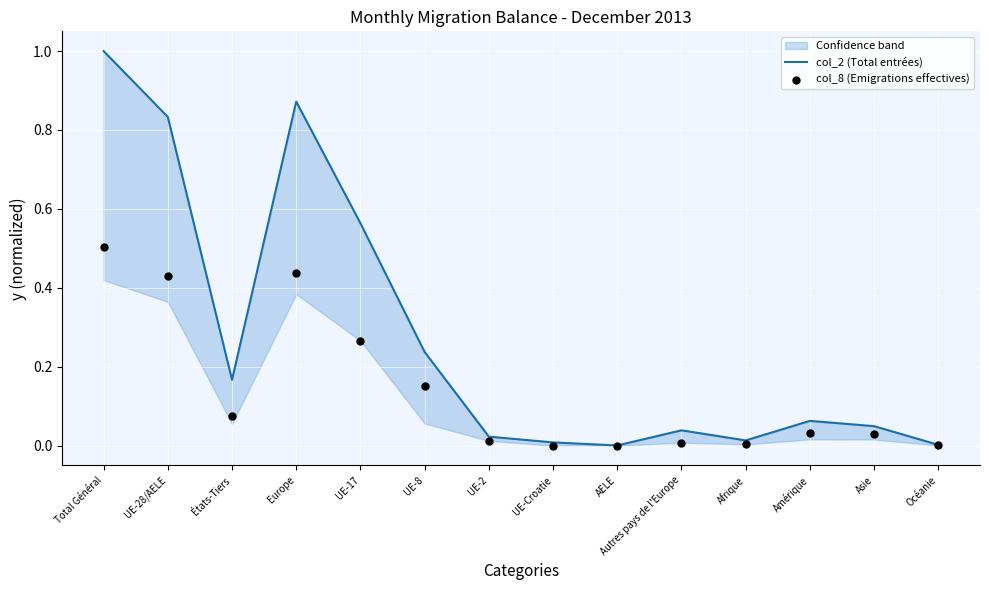

Which series reaches the maximum Y coordinate?

col_2 (Total entrées)